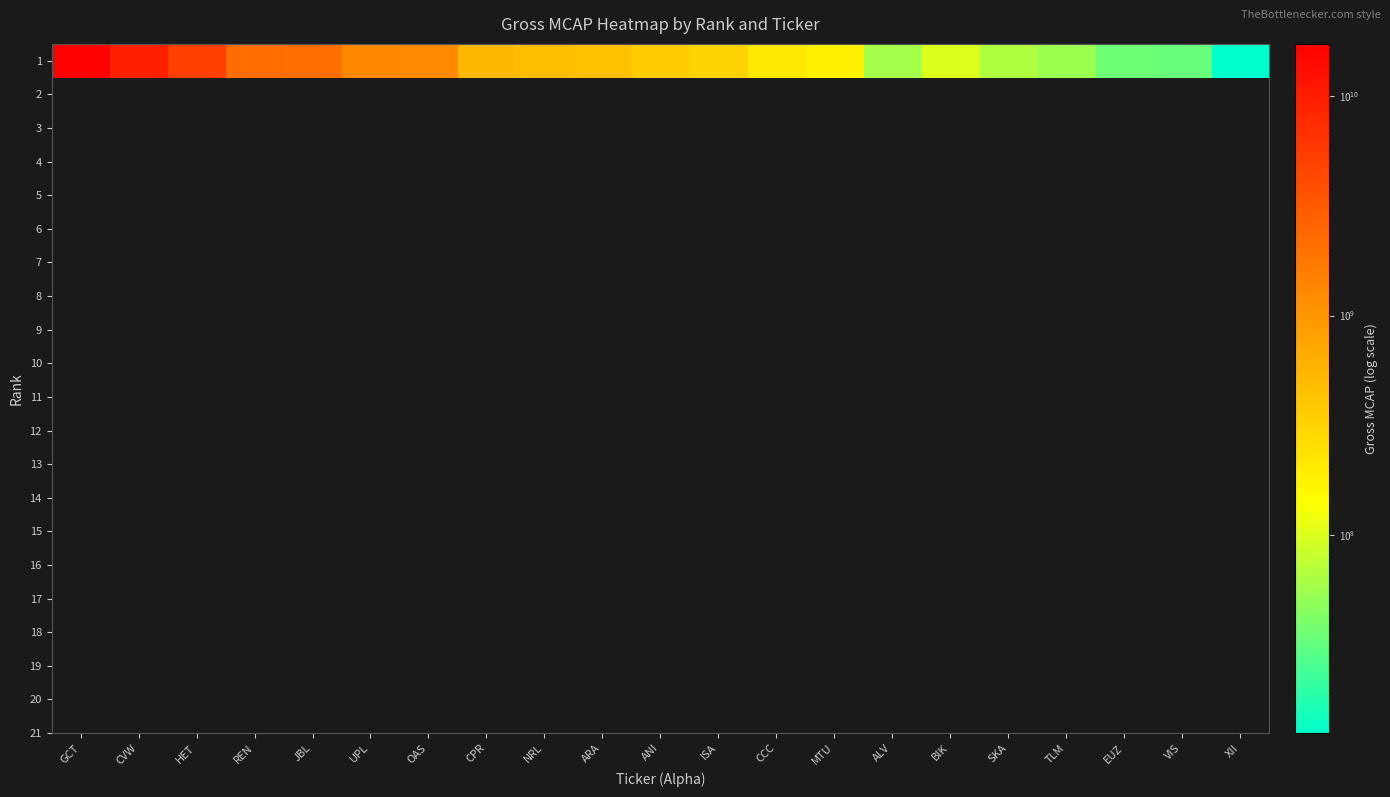

List the labels in order of value, largest first.

GCT, CVW, HET, REN, JBL, UPL, OAS, CPR, NRL, ARA, ANI, ISA, CCC, MTU, BIK, SKA, ALV, TLM, EUZ, VIS, XII